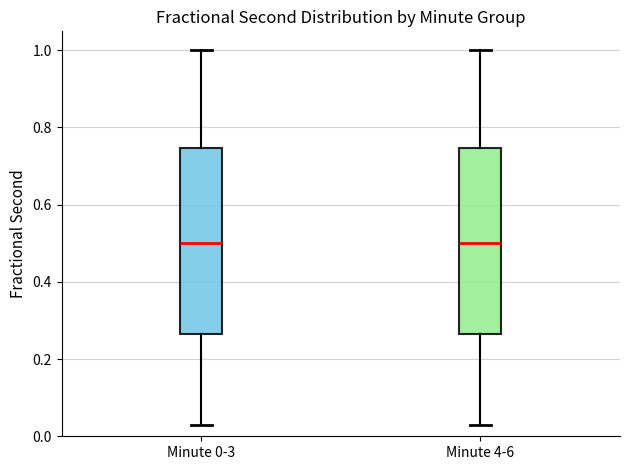

Where does the upper whisker of the box for Minute 4-6 end on the y-axis? The values are not printed on the chart, so give them approximately, as read against the axis.

1.00